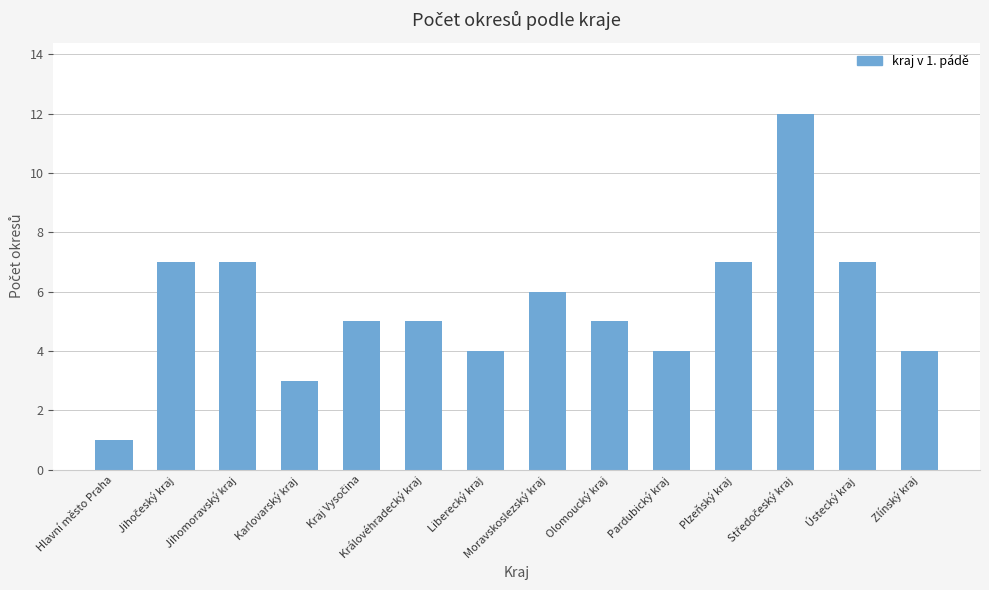

What is the ratio of the value at Liberecký kraj to the value at Královéhradecký kraj?

0.8